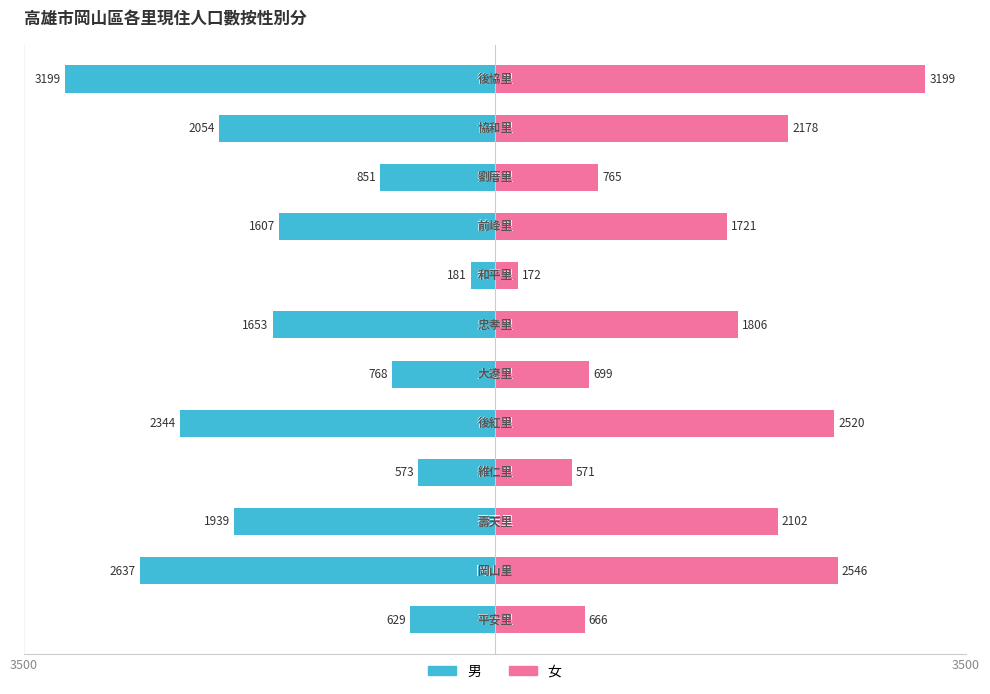

How many bars are there in each group?

2